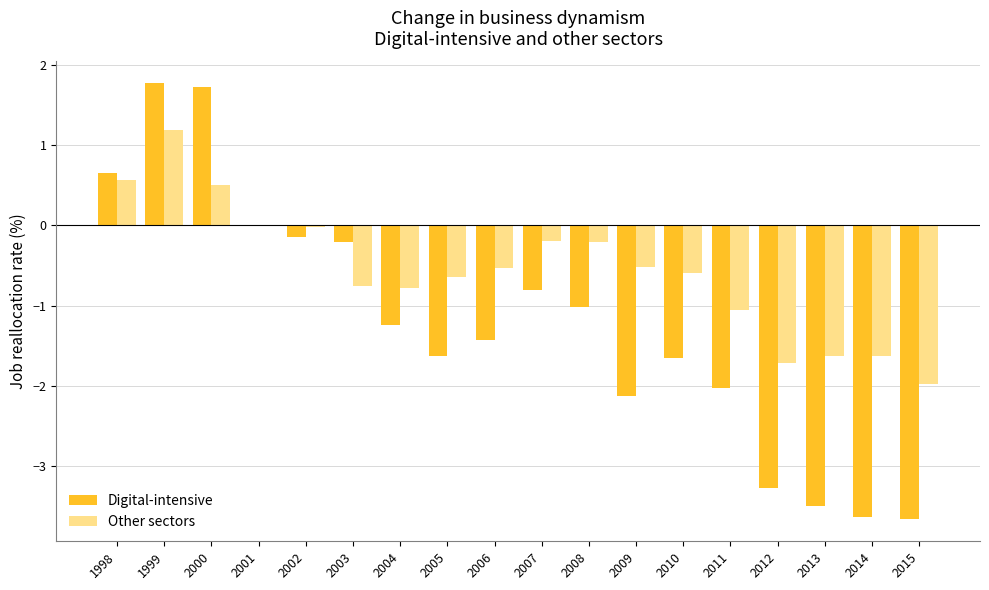

What is the total value across all series at 2012?

-5.0